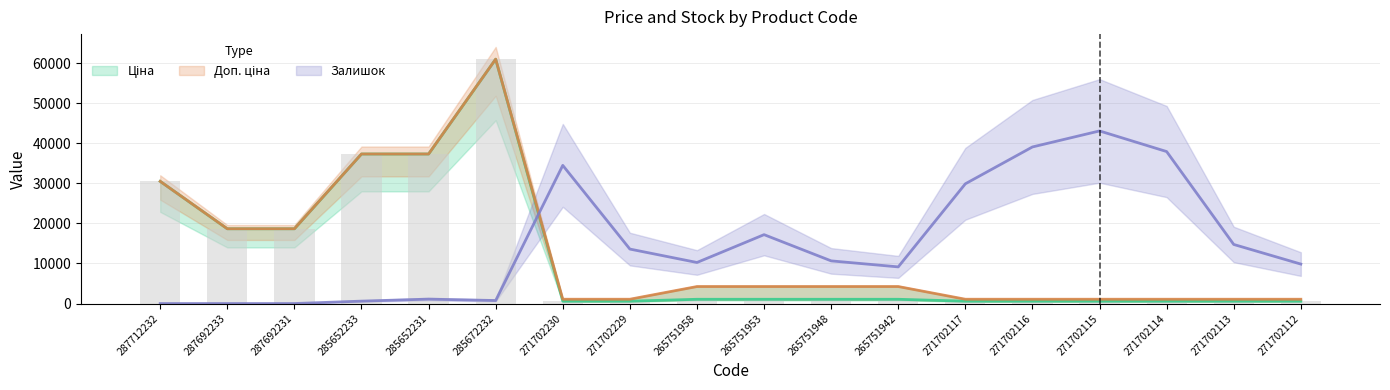

What is the average value of the Залишок series?

15136.1